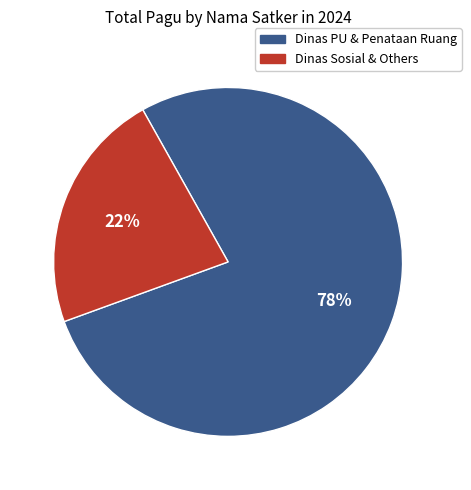

Is there a majority slice in this chart?

Yes